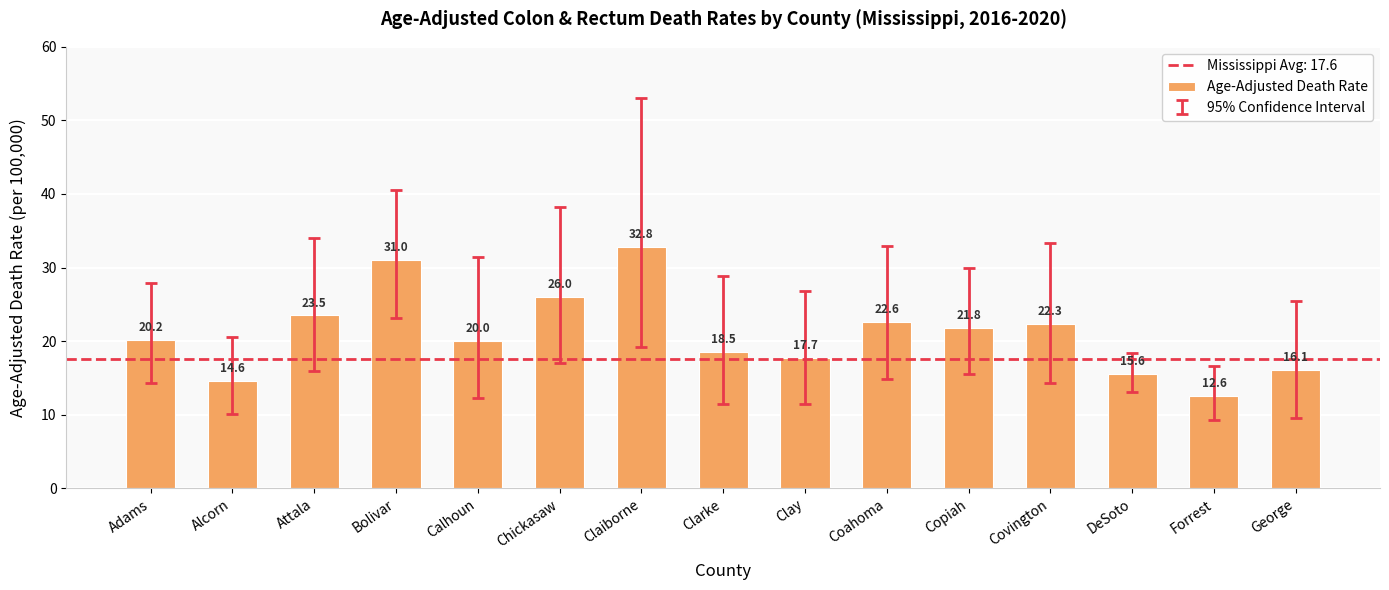

True or false: the data shows 7.4 at Coahoma.

False